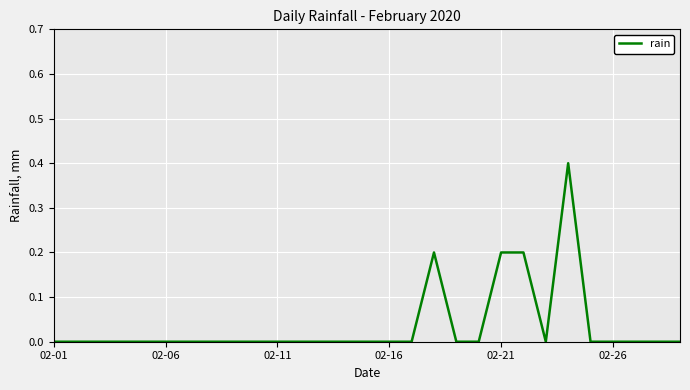

What is the greatest value displayed?

0.4